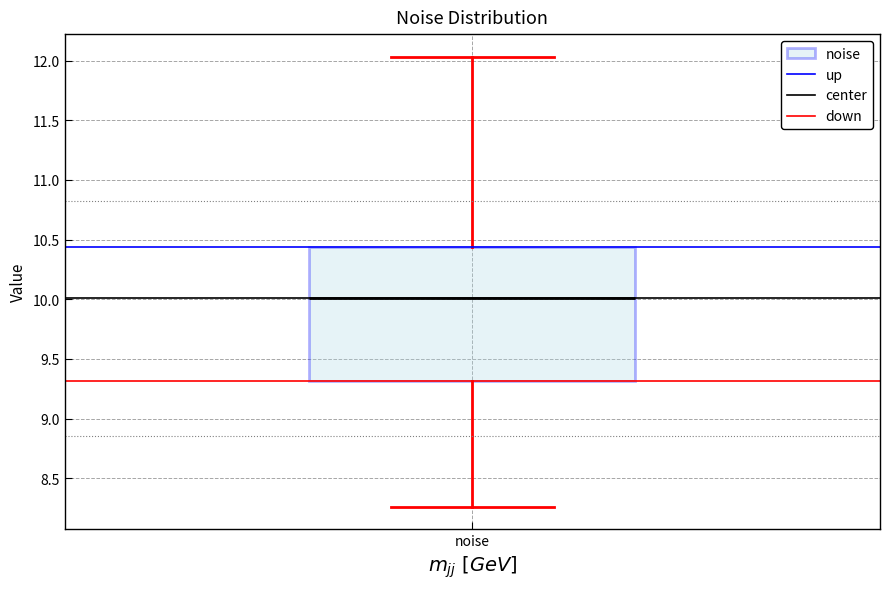

Transcribe this box plot: give where the median line is, the range the box spans, and where the two whiskers end, as read against the y-axis. The values are not printed on the chart, so give them approximately, as read against the axis.

median 10.00, box 9.30 to 10.45, whiskers 8.25 to 12.05